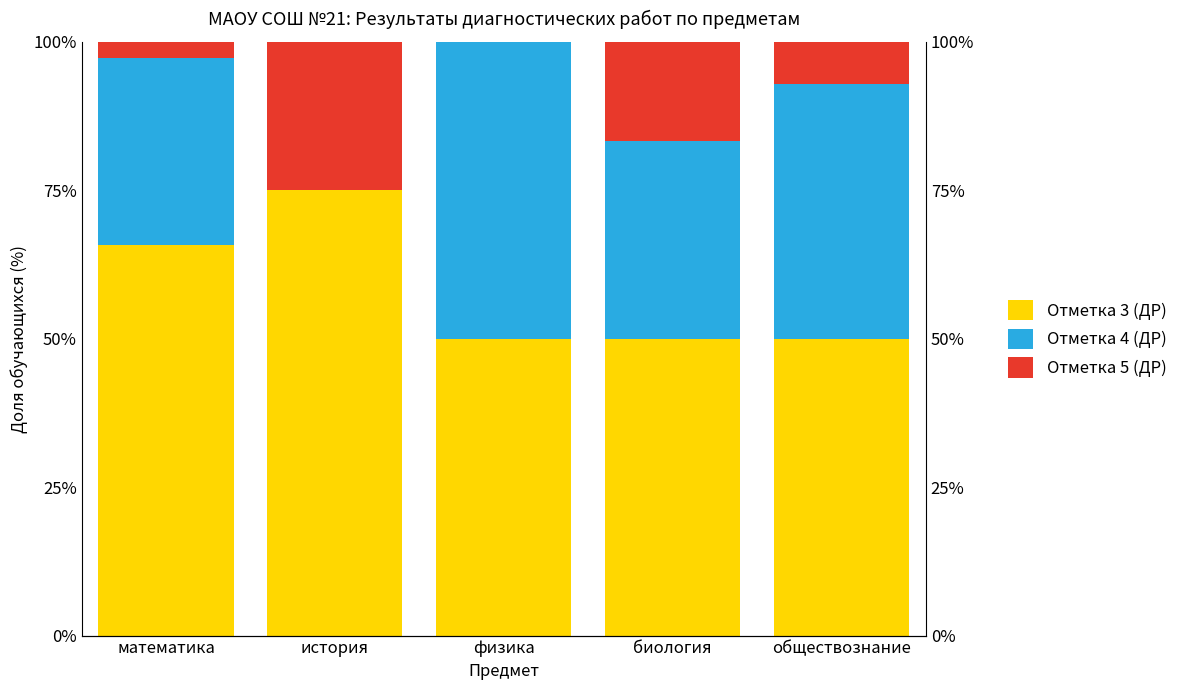

What is the difference between the Отметка 3 (ДР) values at математика and обществознание?

15.8